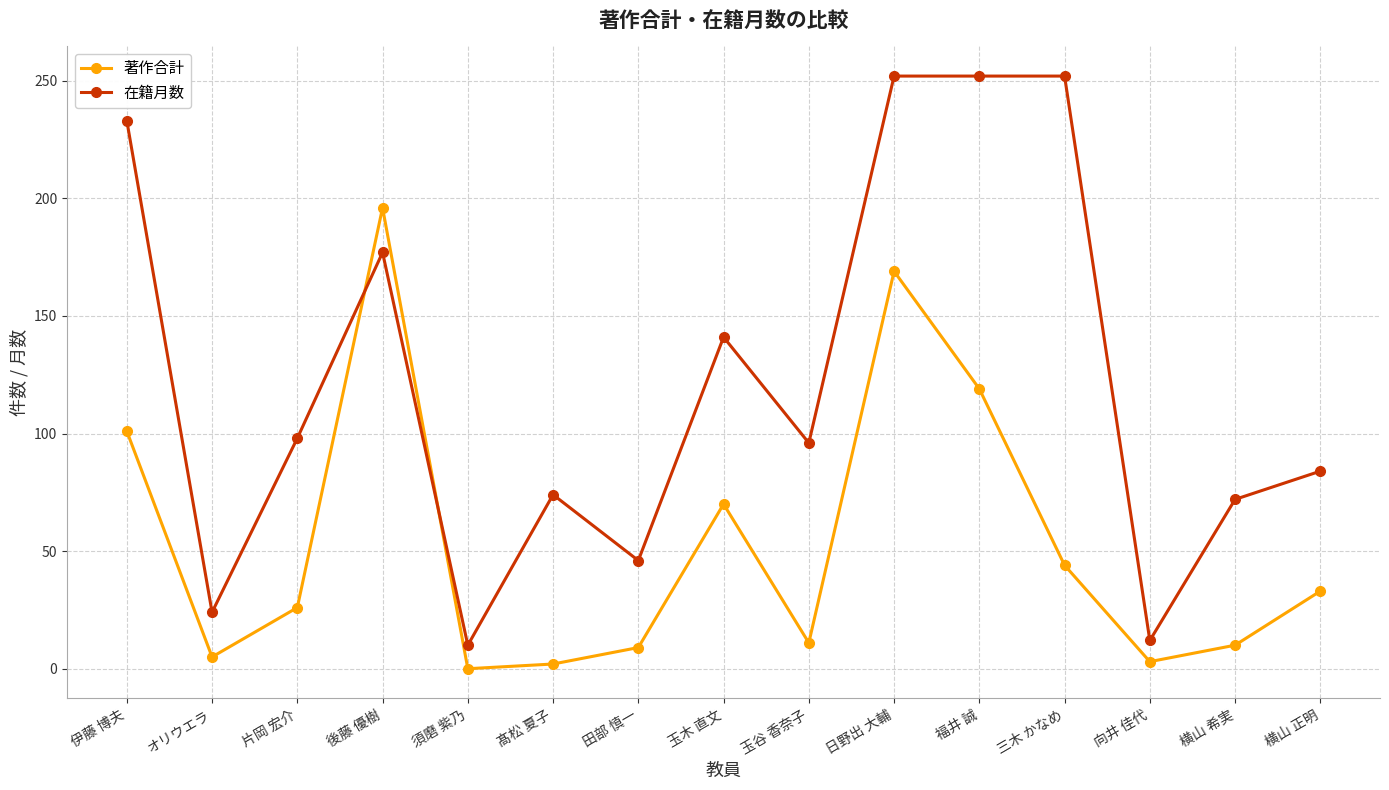

What is the difference between the second highest and second lowest values in the 在籍月数 series?

240